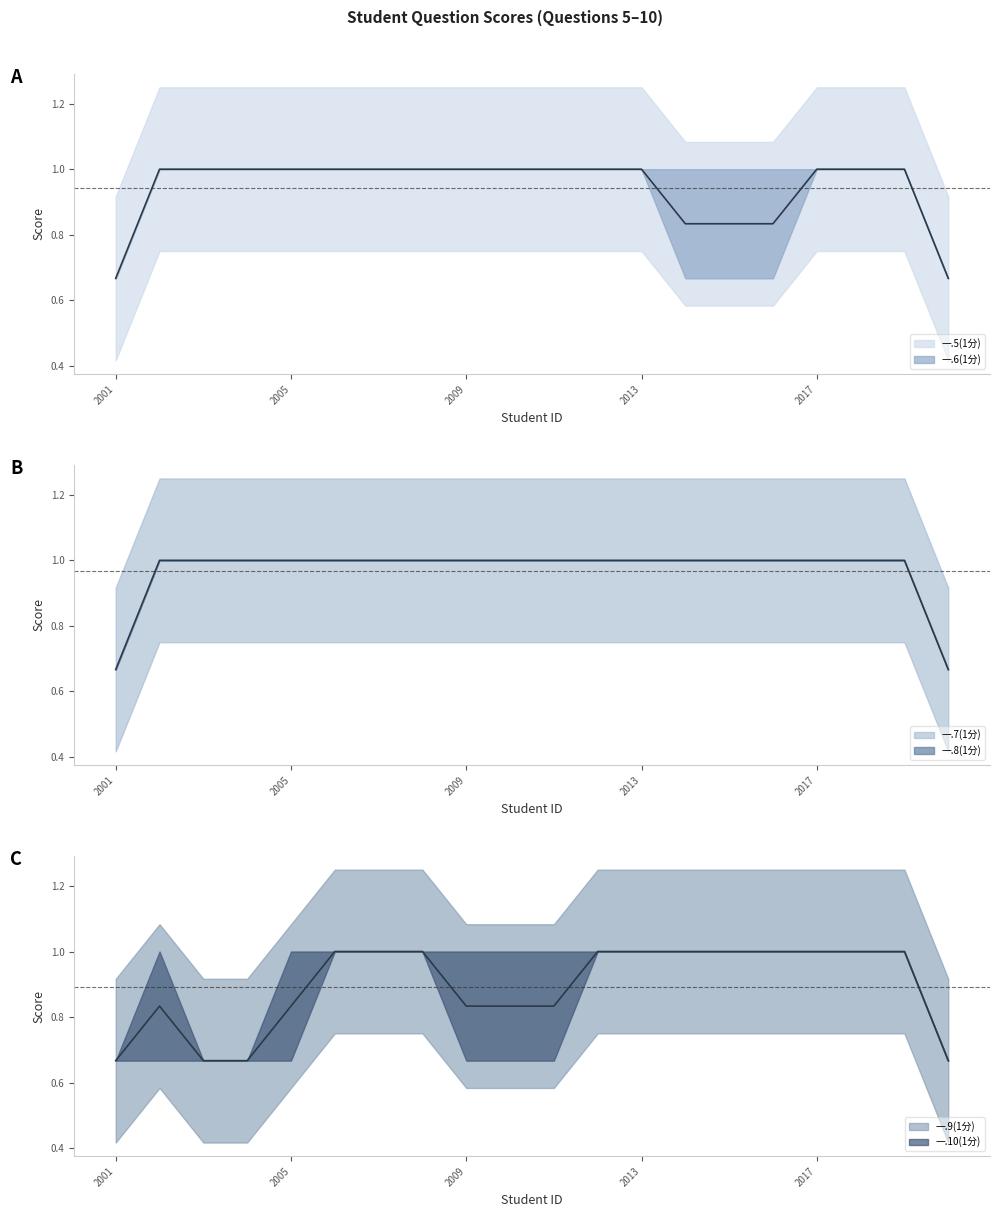

Which category has the highest value in the 一.5(1分)/一.6(1分) mean series?

2005